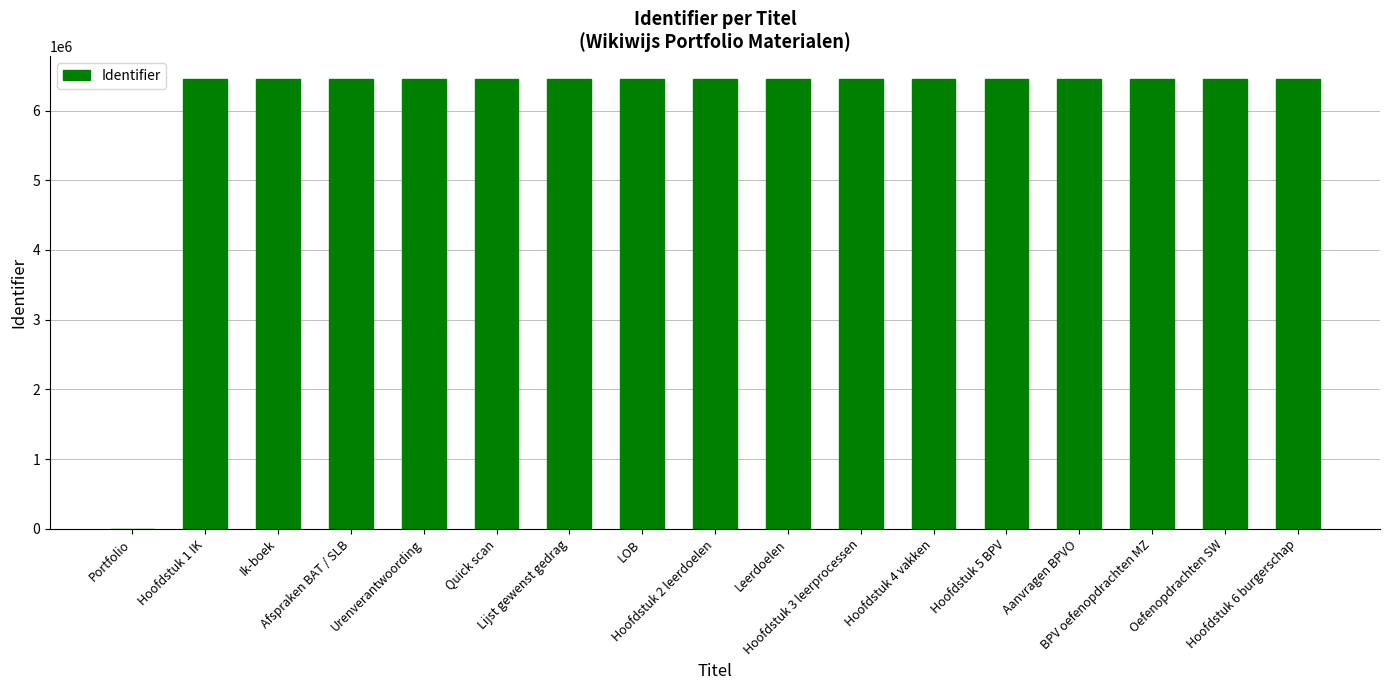

What is the greatest value displayed?

6453939